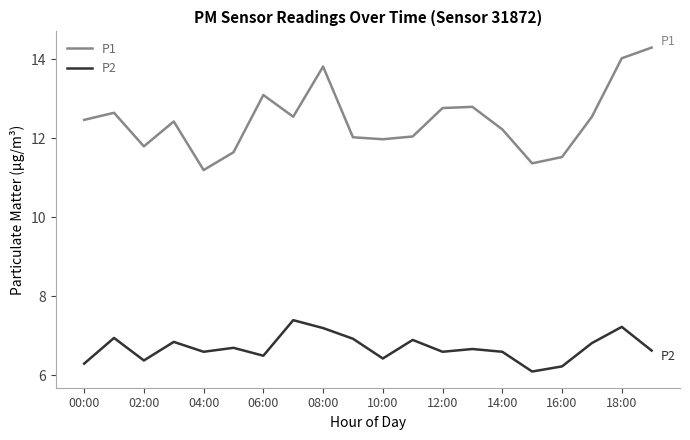

At how many categories does at least one series exceed 10?

20